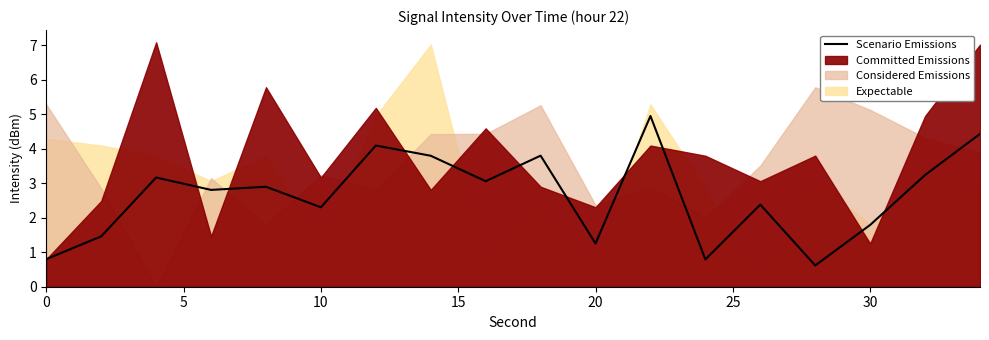

What is the lowest value of the Scenario Emissions series?

0.6